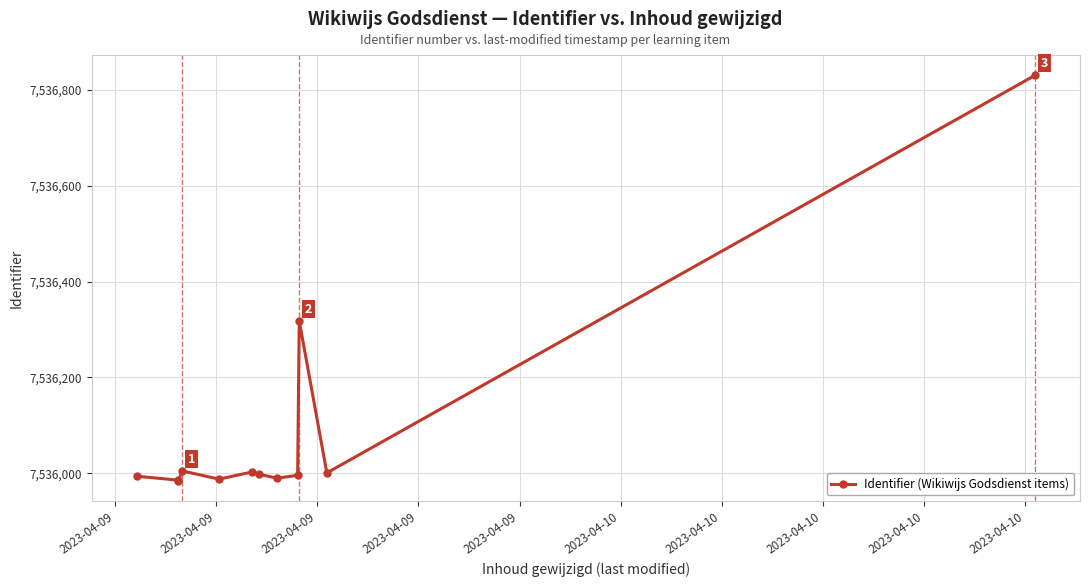

True or false: there are more than 1 points higher than both neighbors.

True